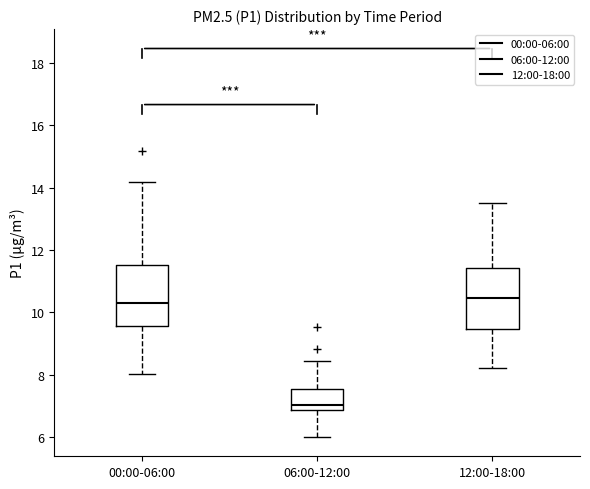

Reading left to right, read every box against the y-axis: the position of its median line, the range the box covers, and the ends of its whiskers. The values are not printed on the chart, so give them approximately, as read against the axis.

00:00-06:00: median 10.4, box 9.6 to 11.6, whiskers 8.0 to 14.2
06:00-12:00: median 7.0, box 6.8 to 7.6, whiskers 6.0 to 8.4
12:00-18:00: median 10.4, box 9.4 to 11.4, whiskers 8.2 to 13.6